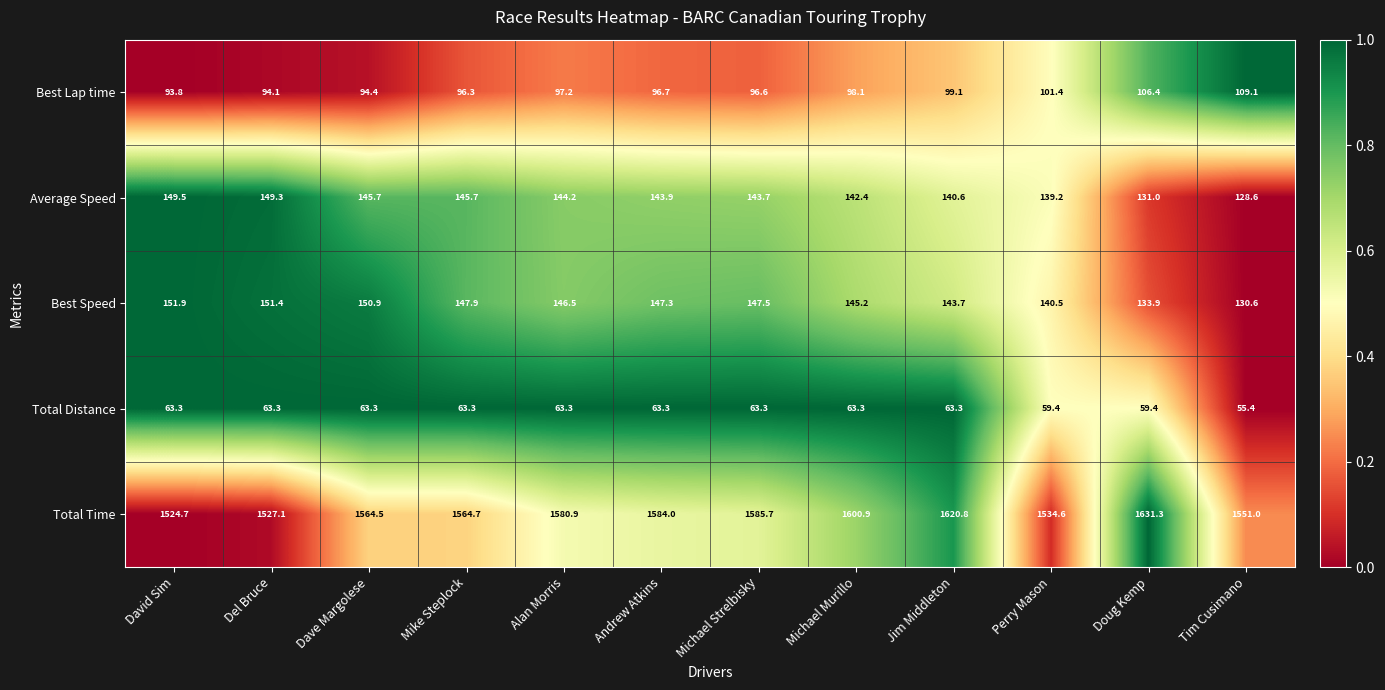

Where is Best Speed nearest to the value 141?

Perry Mason